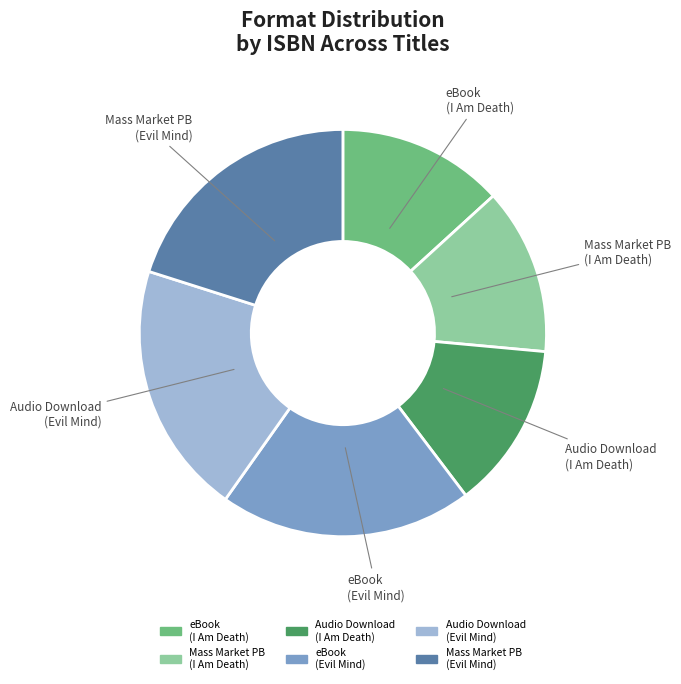

Between Audio Download (I Am Death) and Mass Market PB (Evil Mind), which is larger?

Mass Market PB (Evil Mind)